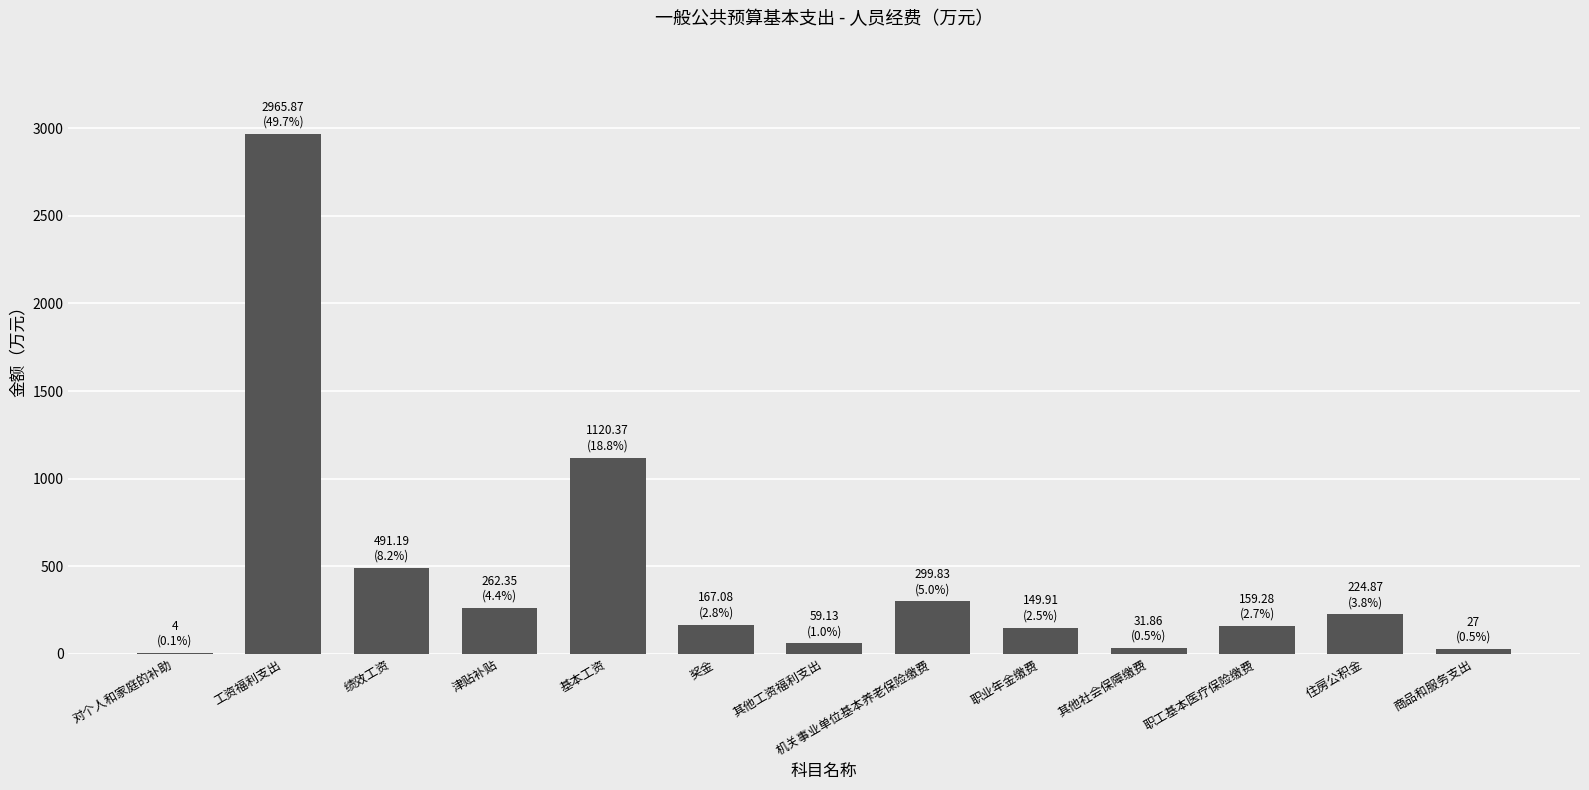

The value at 津贴补贴 is 262.4. True or false?

True